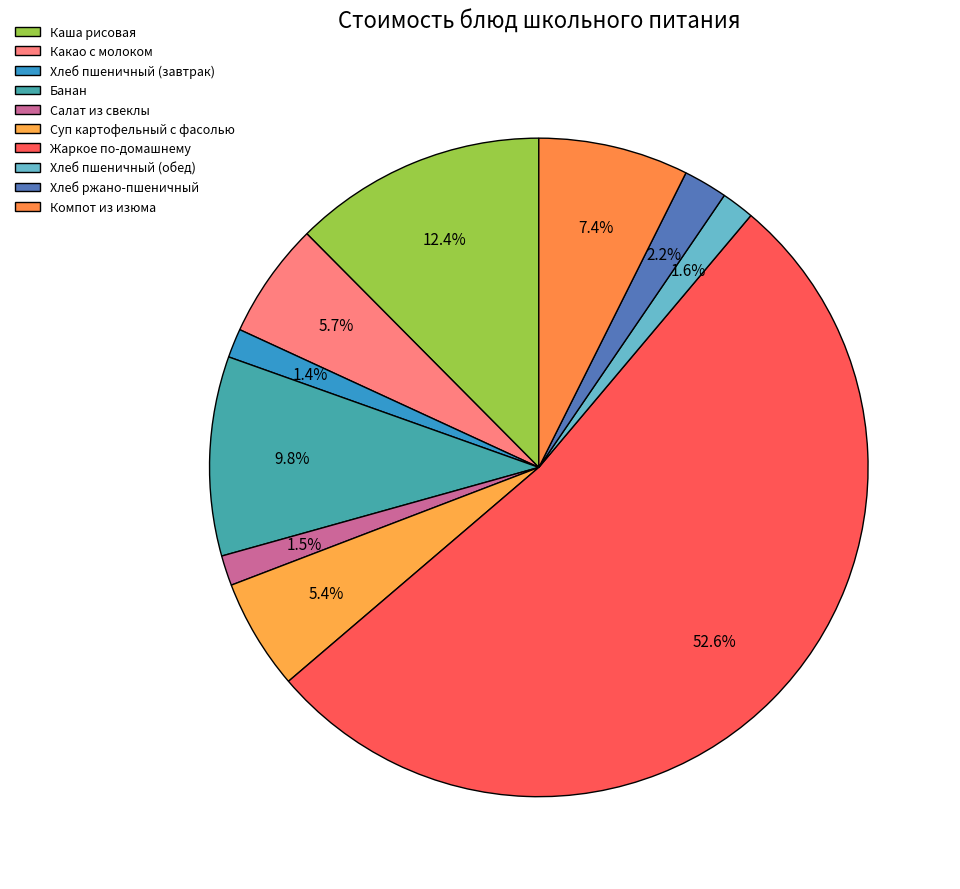

True or false: Хлеб пшеничный (завтрак) accounts for 1% of the total.

True